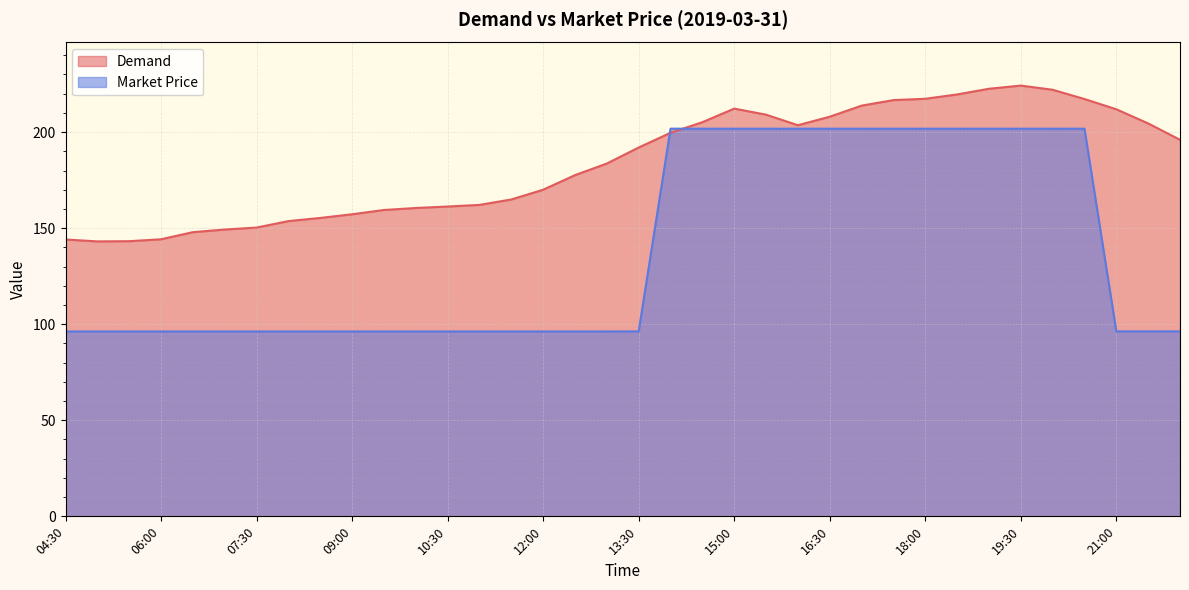

How many lines are shown in the chart?

2